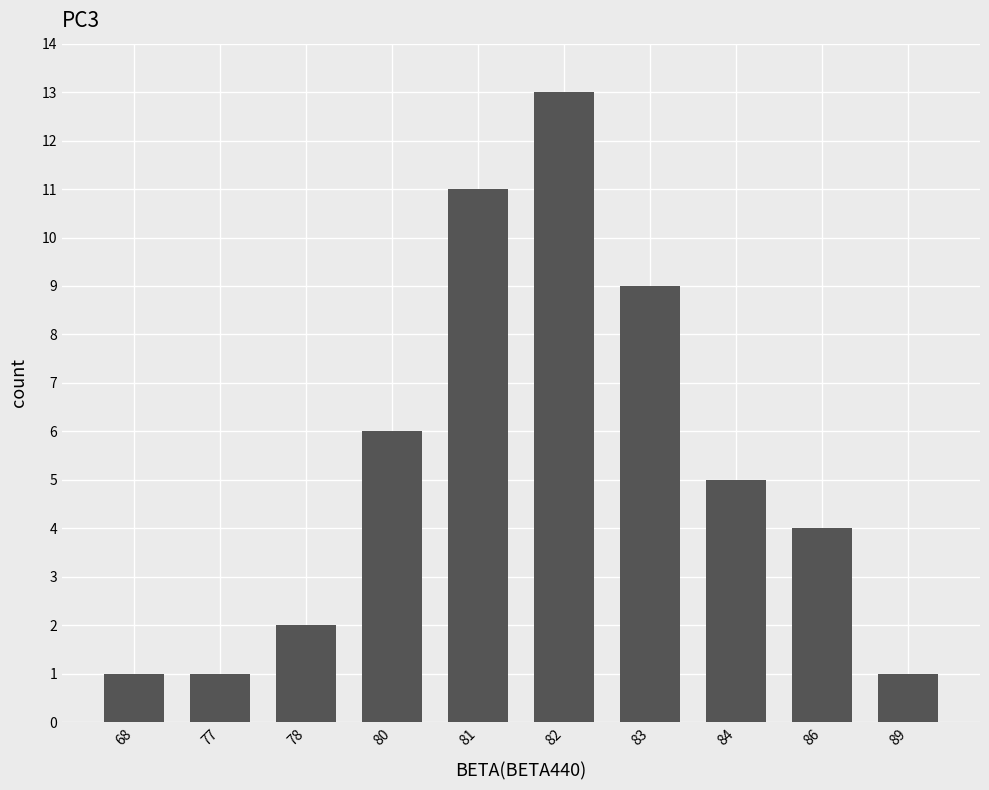

What is the greatest value displayed?

13